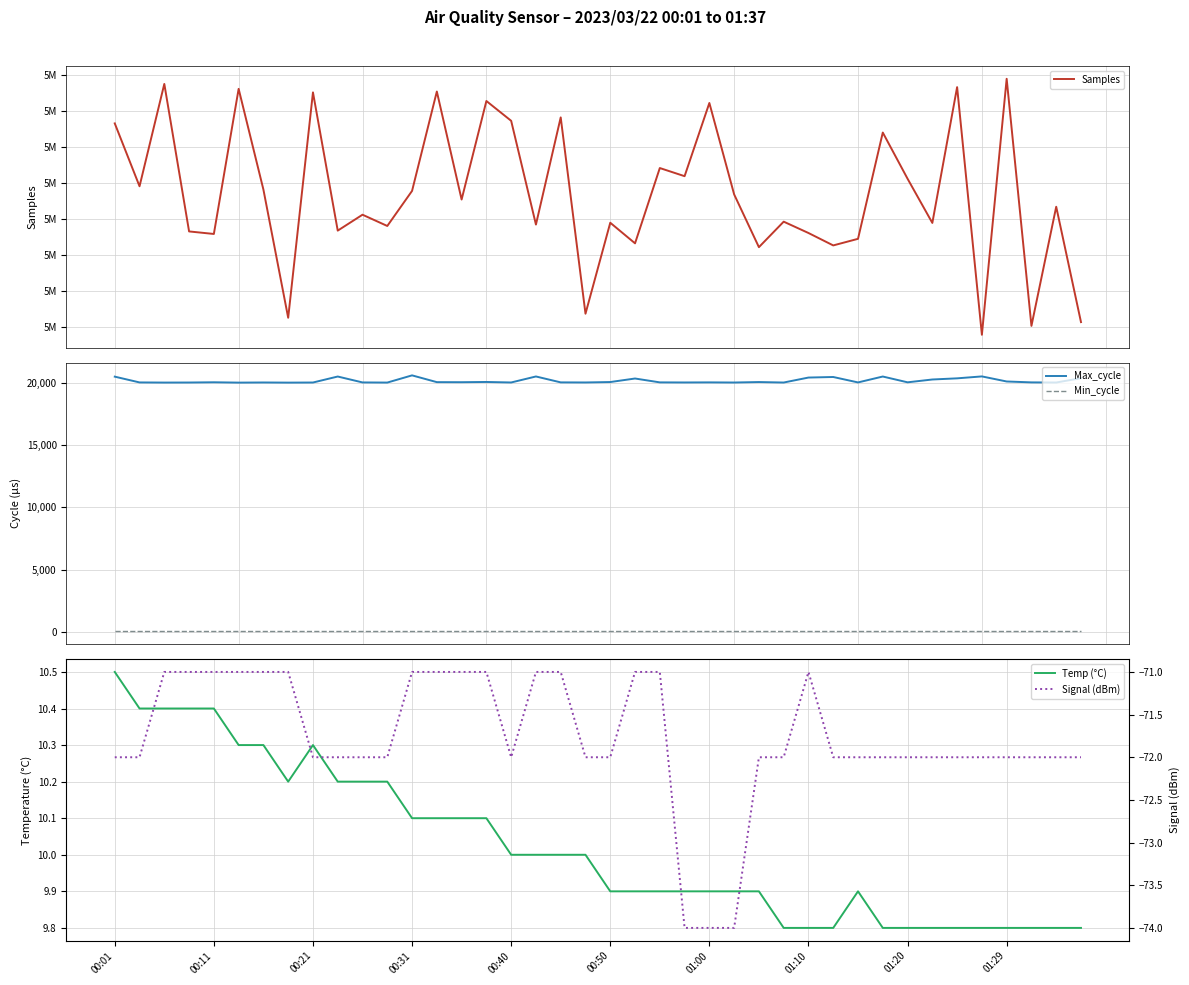

How many lines are shown in the chart?

5